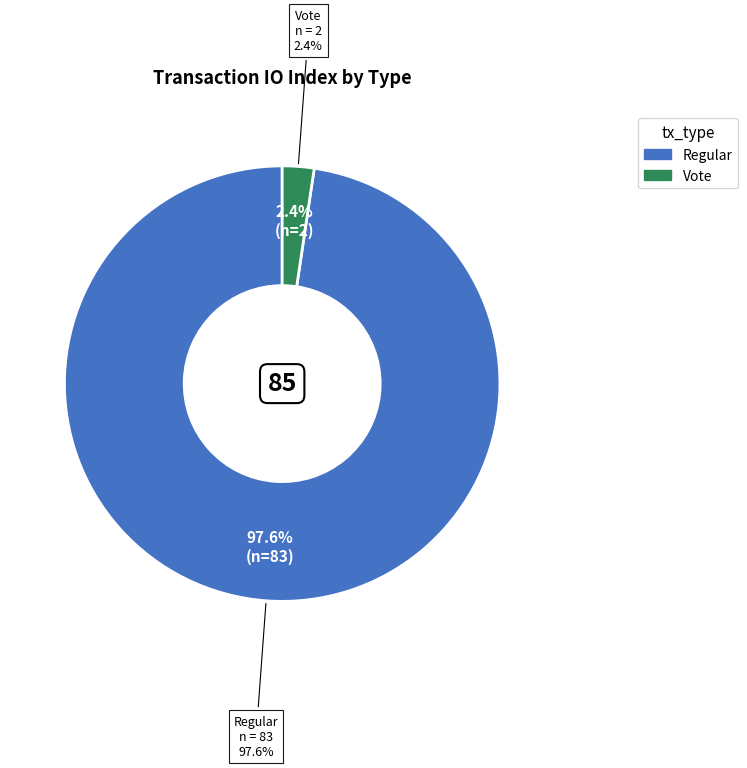

To the nearest percent, what is the difference between the Regular and Vote slice percentages?

95%